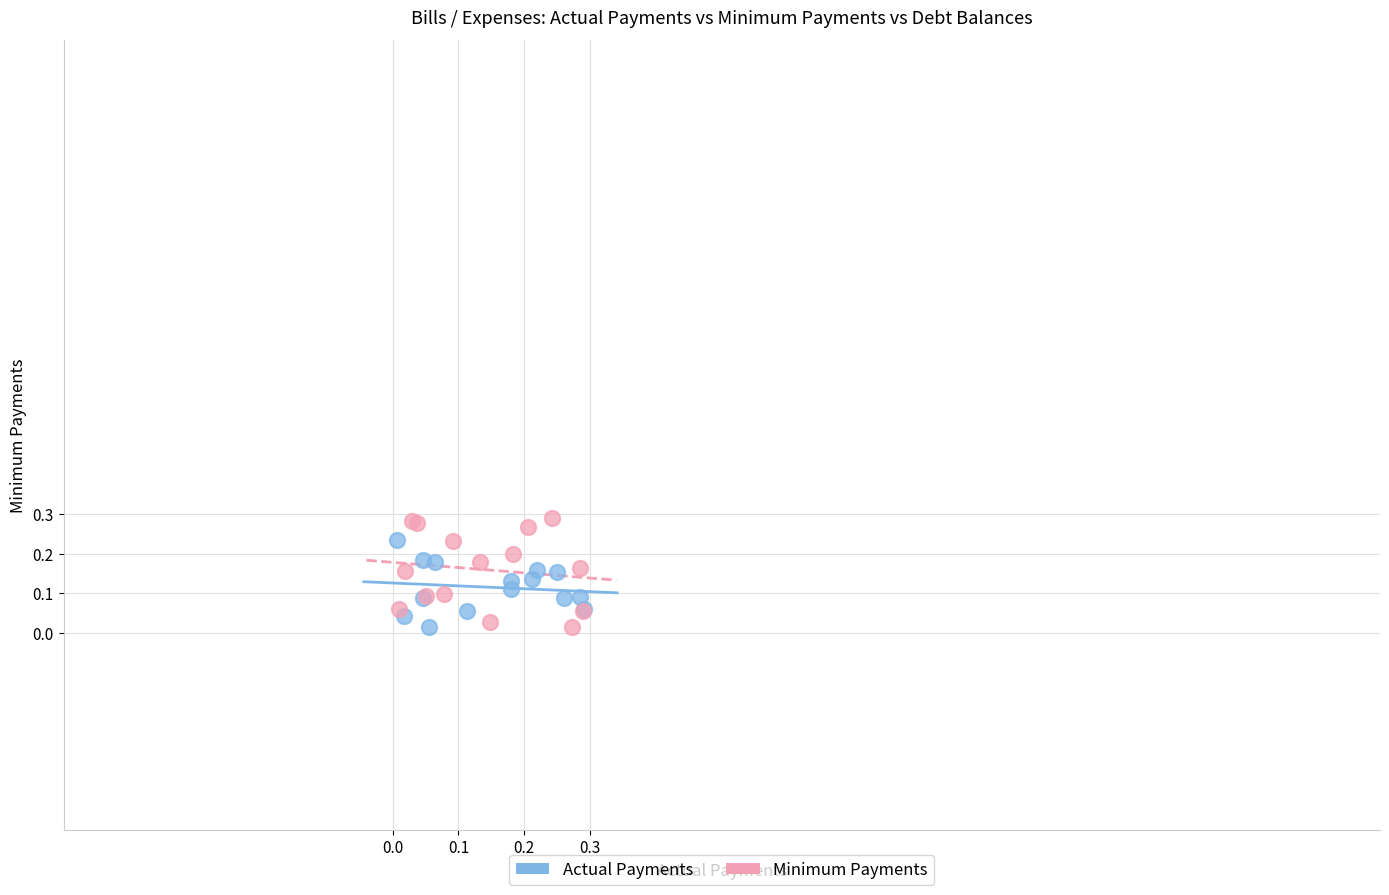

Which series has the widest spread of Y values?

Minimum Payments